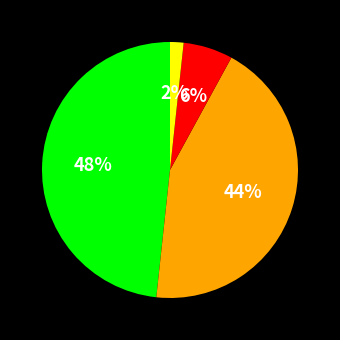

Does any single category account for the majority?

No